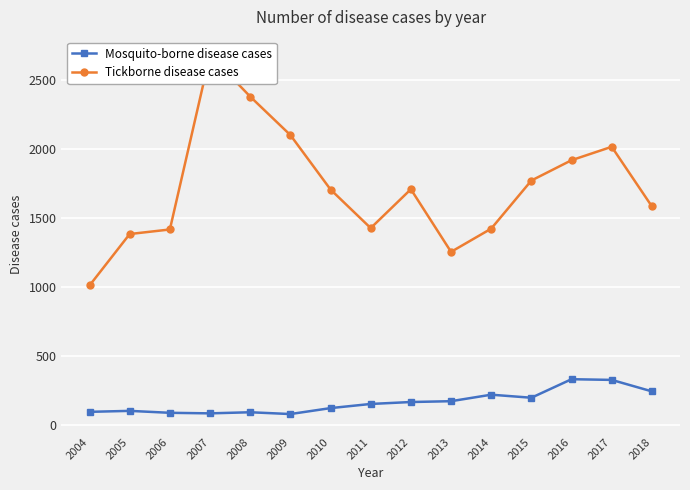

The Tickborne disease cases series shows 1426 at 2011. True or false?

True